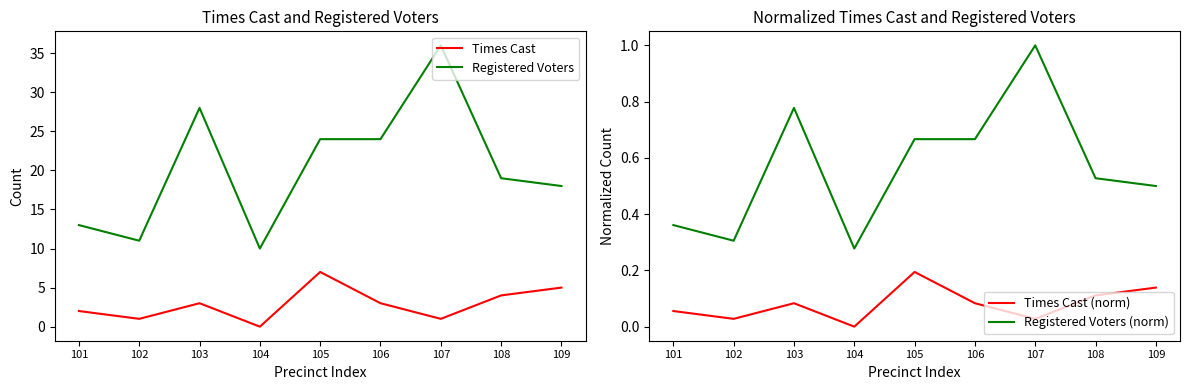

Reading right to left, extract all data points from this chart.

Times Cast: 109=5.0	108=4.0	107=1.0	106=3.0	105=7.0	104=0.0	103=3.0	102=1.0	101=2.0
Registered Voters: 109=18.0	108=19.0	107=36.0	106=24.0	105=24.0	104=10.0	103=28.0	102=11.0	101=13.0
Times Cast (norm): 109=0.1	108=0.1	107=0.0	106=0.1	105=0.2	104=0.0	103=0.1	102=0.0	101=0.1
Registered Voters (norm): 109=0.5	108=0.5	107=1.0	106=0.7	105=0.7	104=0.3	103=0.8	102=0.3	101=0.4